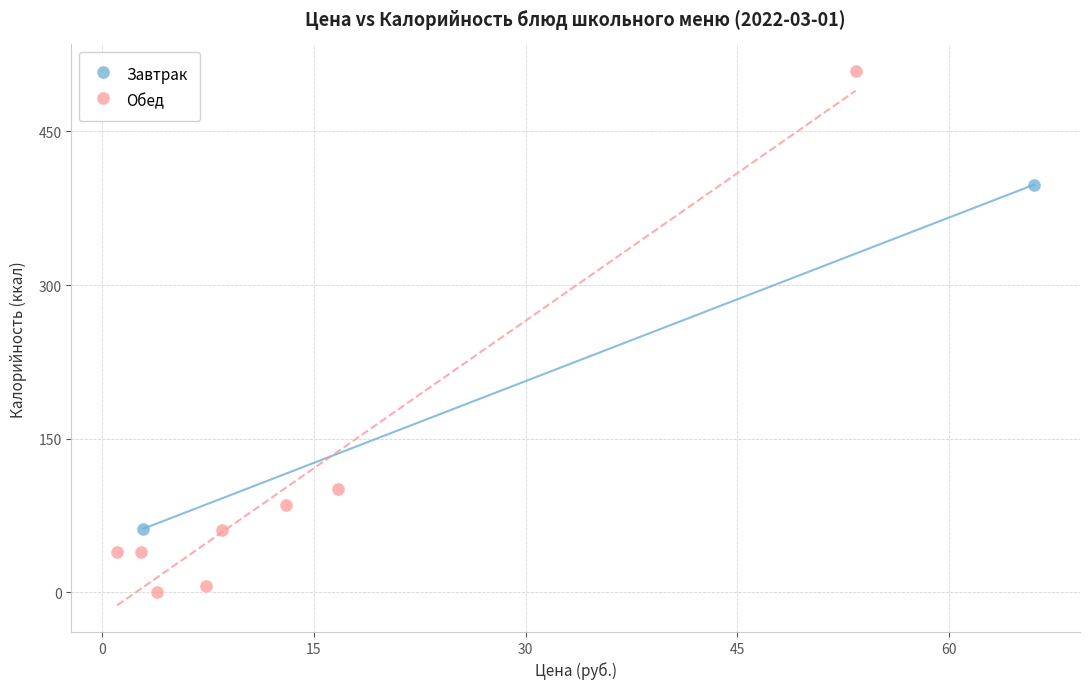

What are all the series names shown in the legend?

Завтрак, Обед